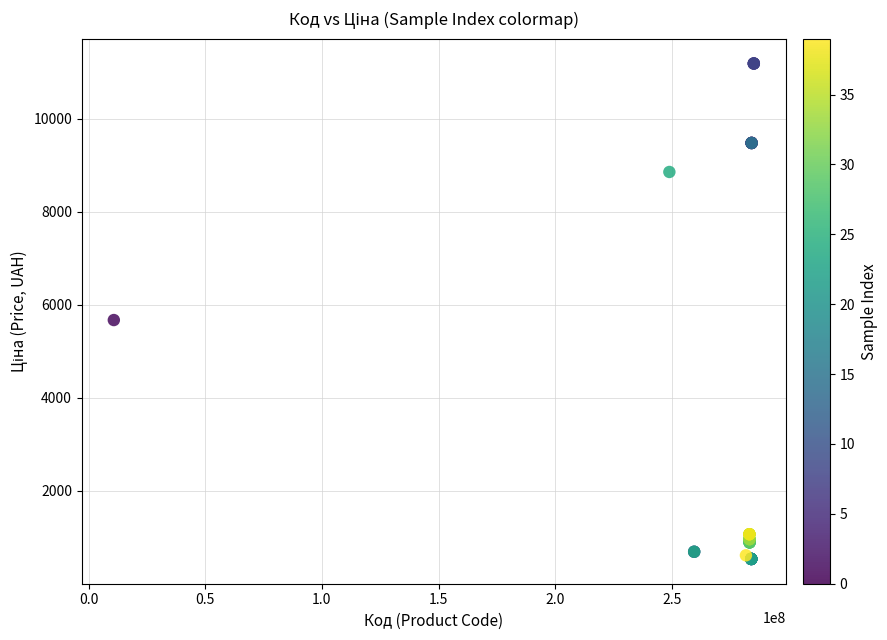

What Y value in the scatter plot is closest to 5863?

5673.8